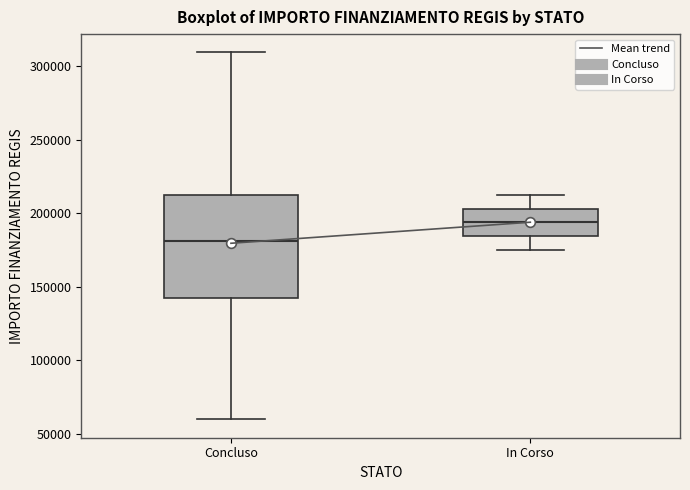

Comparing the boxes themselves (not the whiskers), which one is the tallest?

Concluso